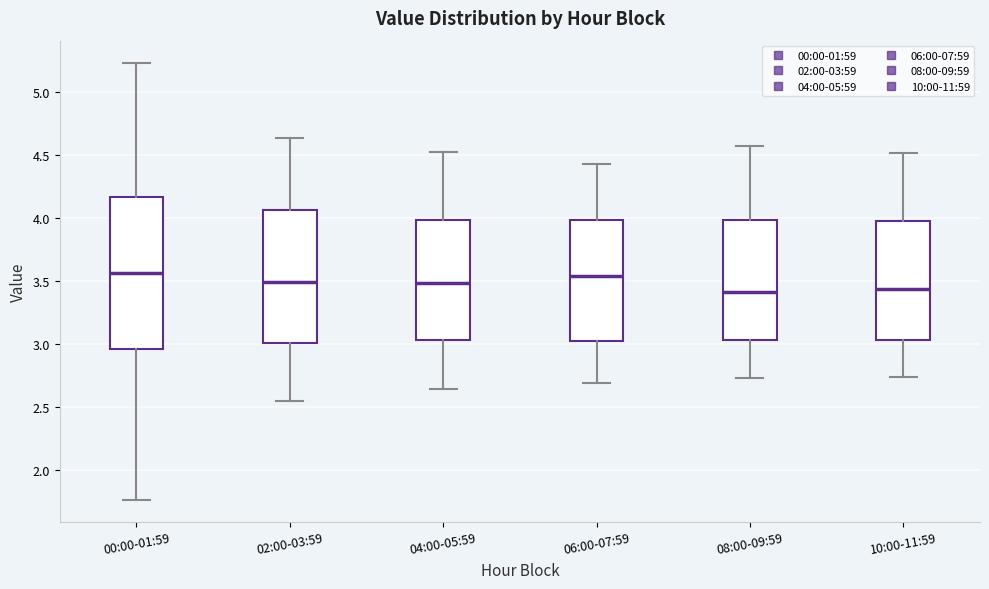

Reading left to right, read every box against the y-axis: the position of its median line, the range the box covers, and the ends of its whiskers. The values are not printed on the chart, so give them approximately, as read against the axis.

00:00-01:59: median 3.55, box 2.95 to 4.15, whiskers 1.75 to 5.25
02:00-03:59: median 3.50, box 3.00 to 4.05, whiskers 2.55 to 4.65
04:00-05:59: median 3.50, box 3.05 to 4.00, whiskers 2.65 to 4.50
06:00-07:59: median 3.55, box 3.05 to 4.00, whiskers 2.70 to 4.45
08:00-09:59: median 3.40, box 3.05 to 4.00, whiskers 2.75 to 4.55
10:00-11:59: median 3.45, box 3.05 to 4.00, whiskers 2.75 to 4.50